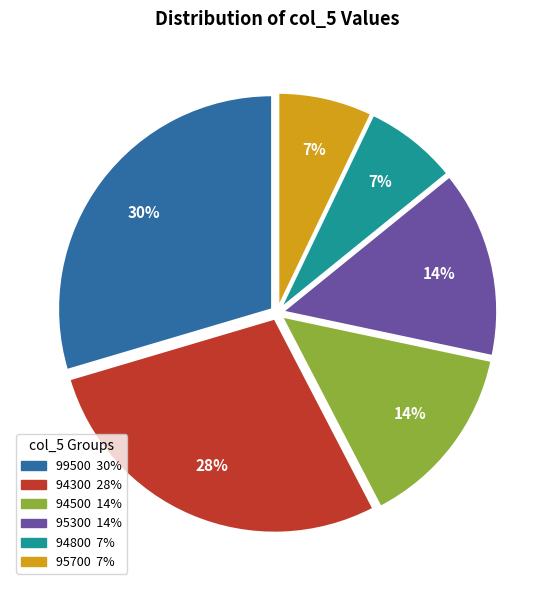

To the nearest percent, what is the average slice percentage?

17%